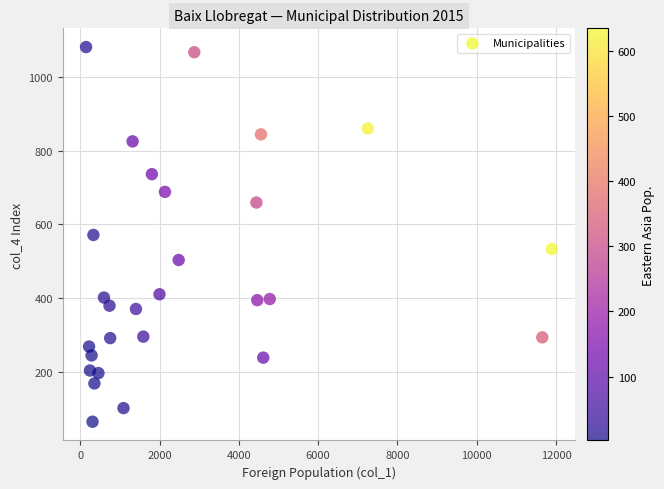

What is the range of Y values (max minus min)?

1017